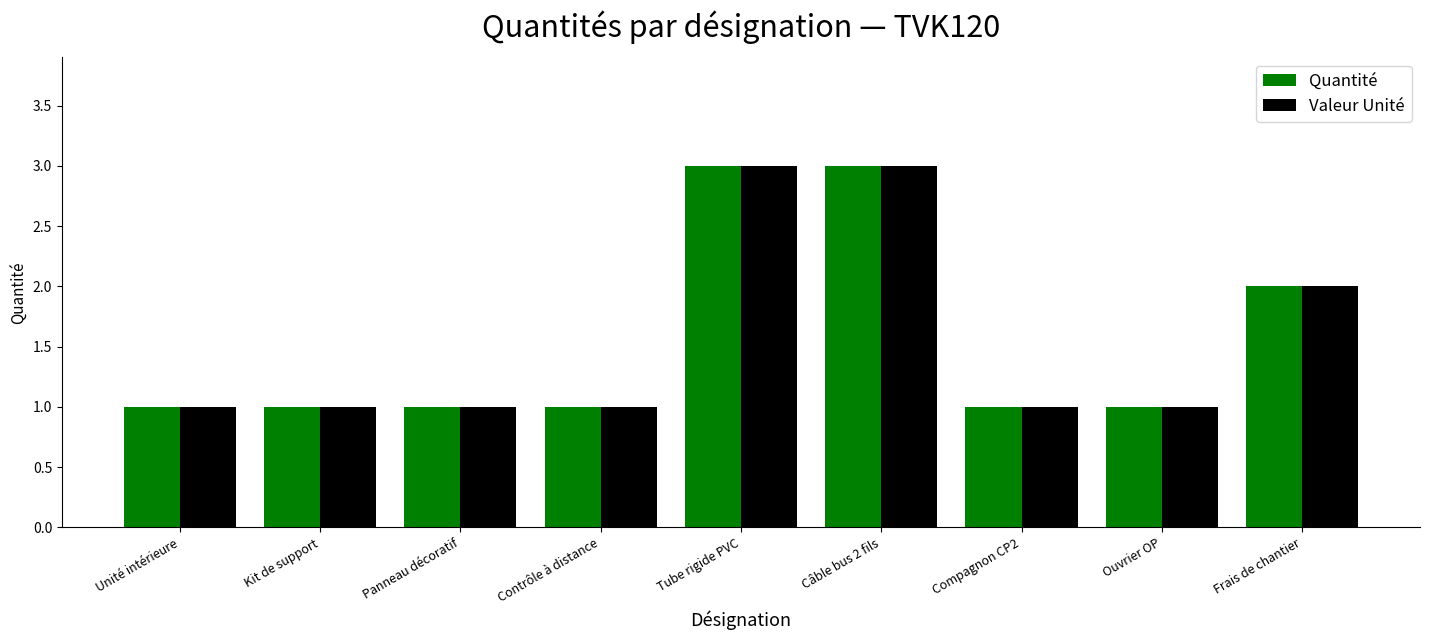

What is the difference between the second highest and minimum values in the Valeur Unité series?

2